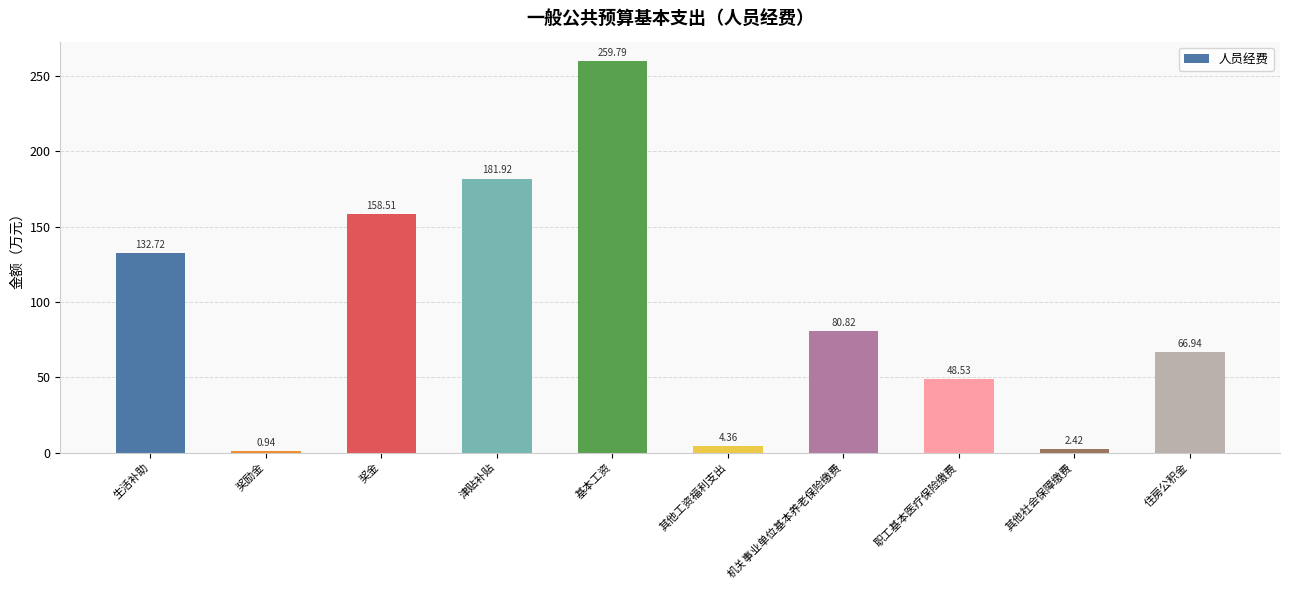

Between 基本工资 and 其他社会保障缴费, which is larger?

基本工资